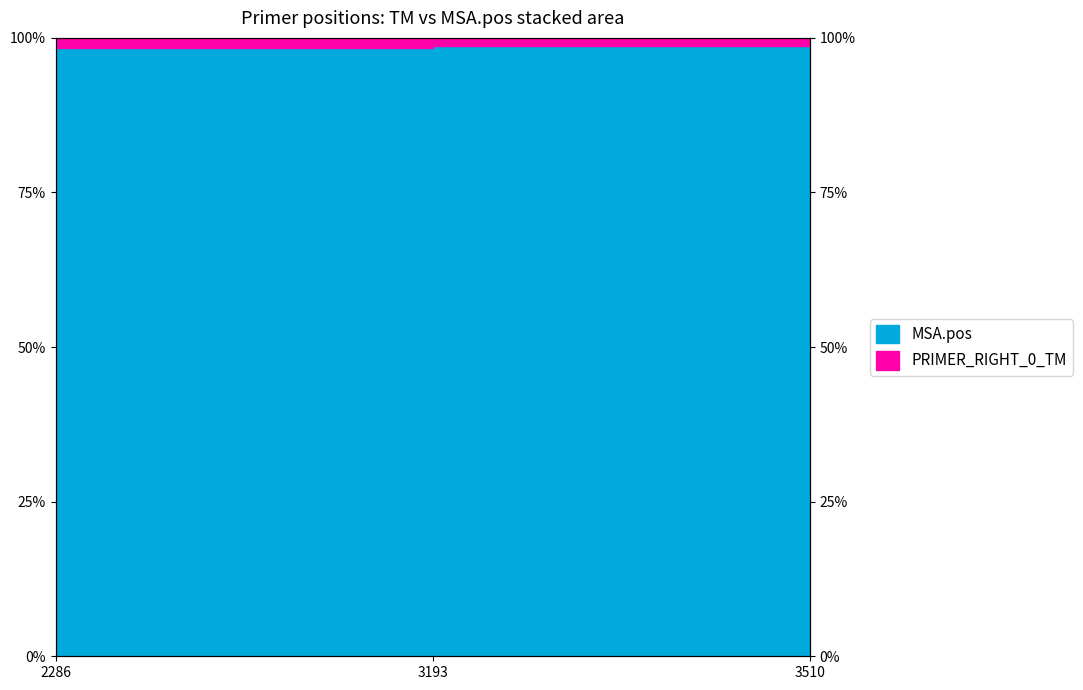

What is the sum of the values at 3193 and 2286?

197.0